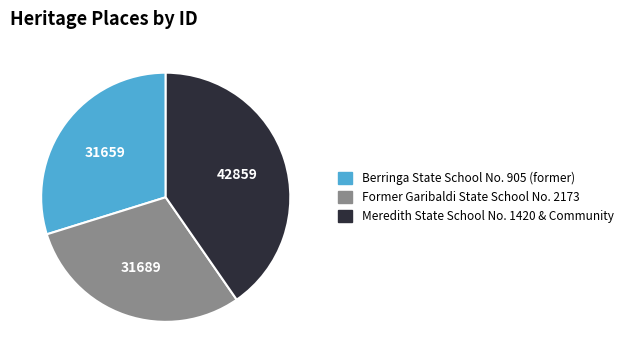

Do Meredith State School No. 1420 & Community and Berringa State School No. 905 (former) together represent more than half of the pie?

Yes